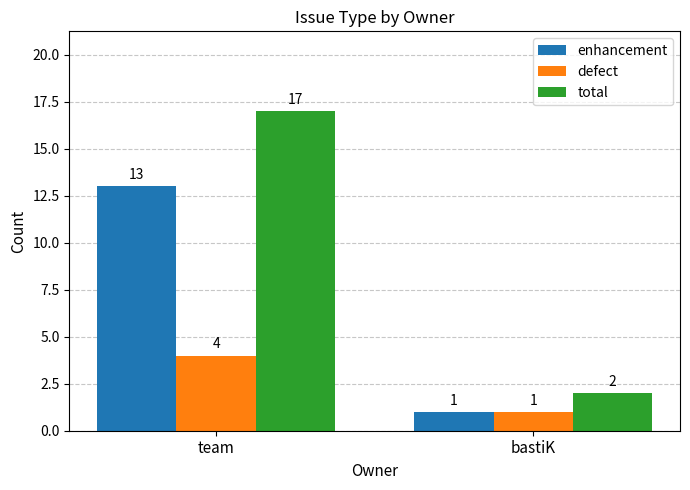

True or false: total has a value of 25 at team.

False